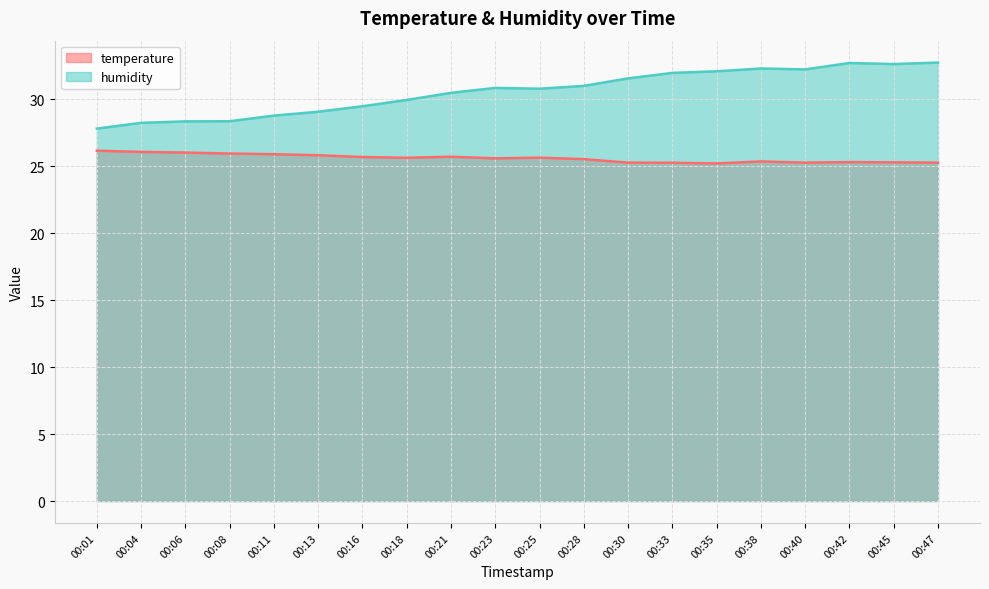

What is the value of the humidity point at the 1st from the left?

27.8